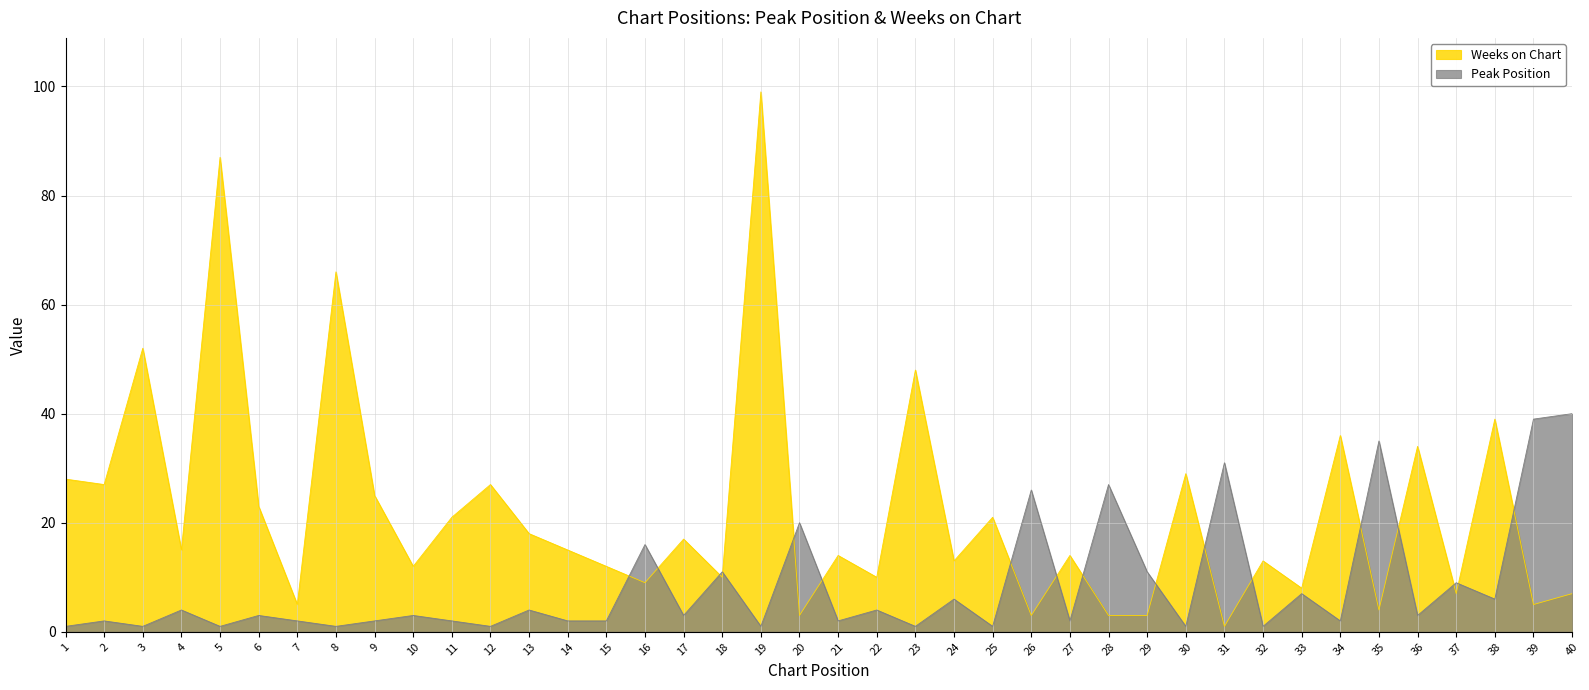

The Peak Position series shows 2 at 21. True or false?

True